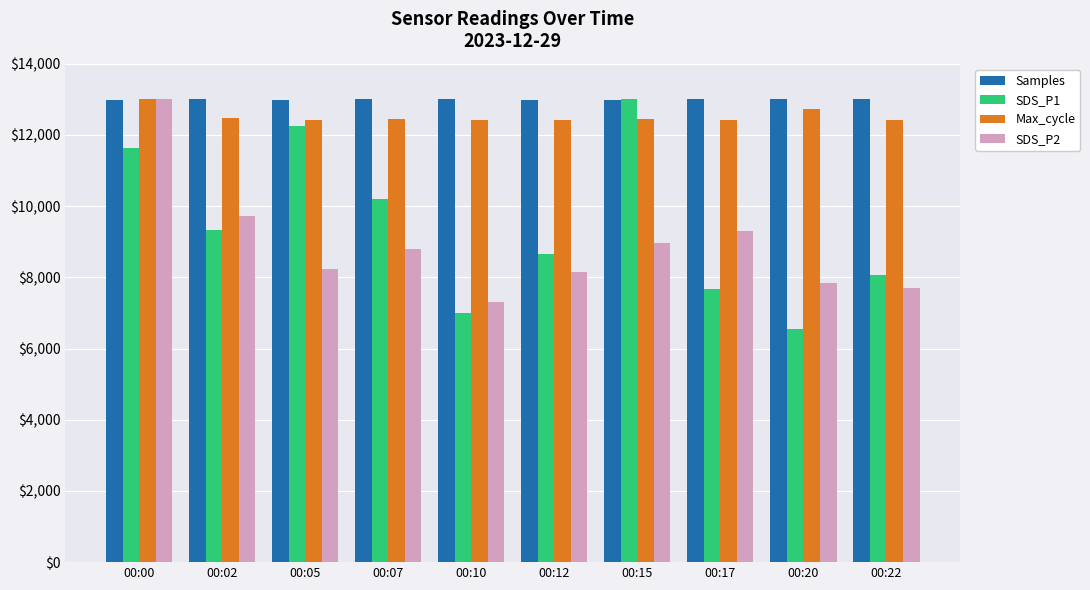

The value of Max_cycle at 00:00 is 17328.3. True or false?

False